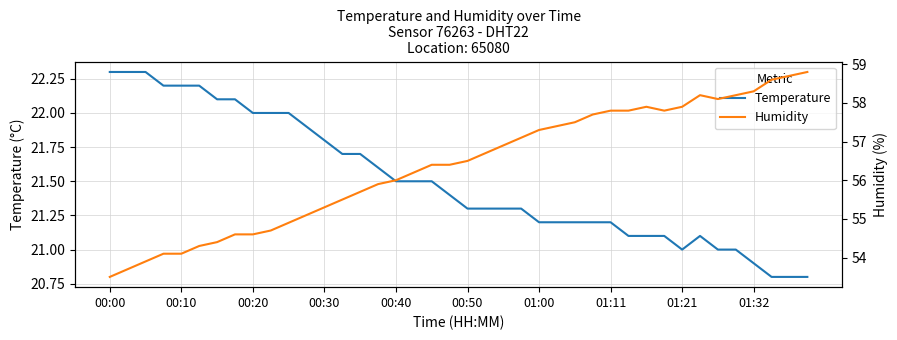

What is the highest value of the Temperature series?

22.3